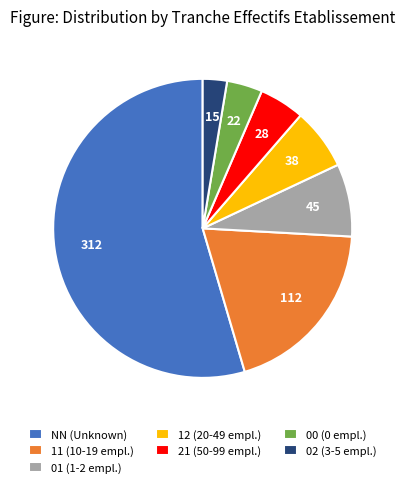

Which slice is the smallest?

02